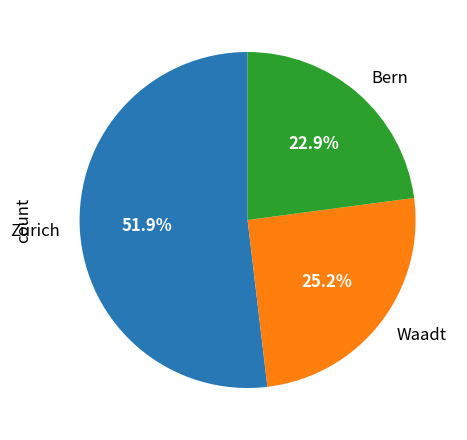

What is the total percentage of Bern and Zürich?

74.8%